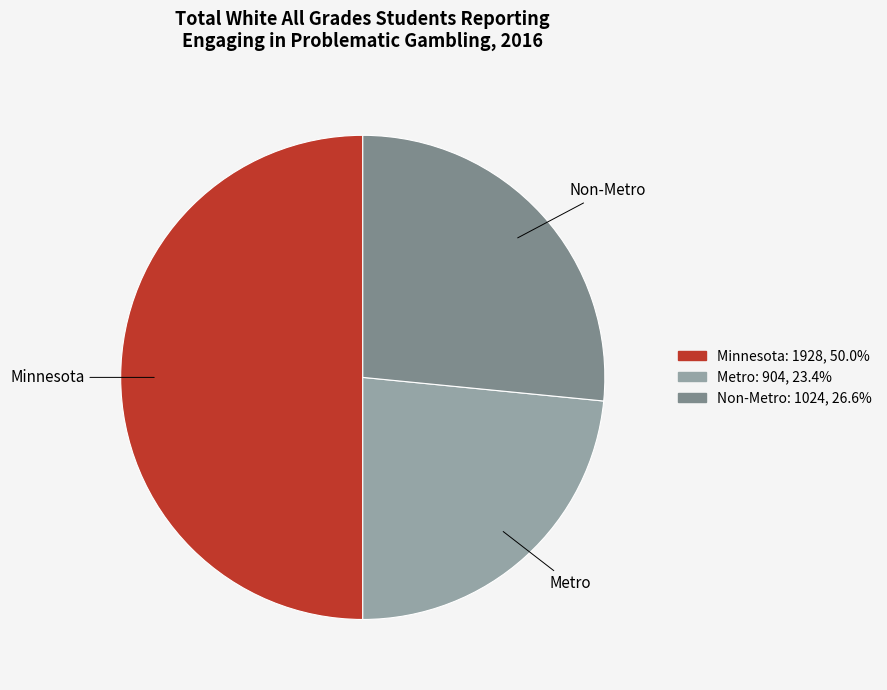

Which has a higher value, Non-Metro or Metro?

Non-Metro